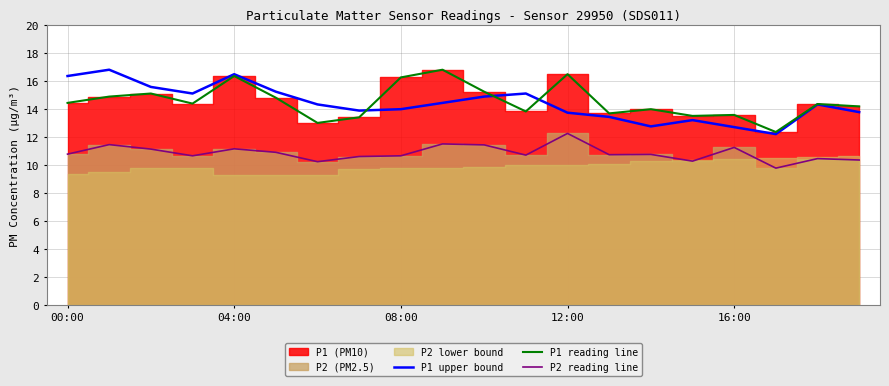

Which series has the widest spread of values?

P1 upper bound